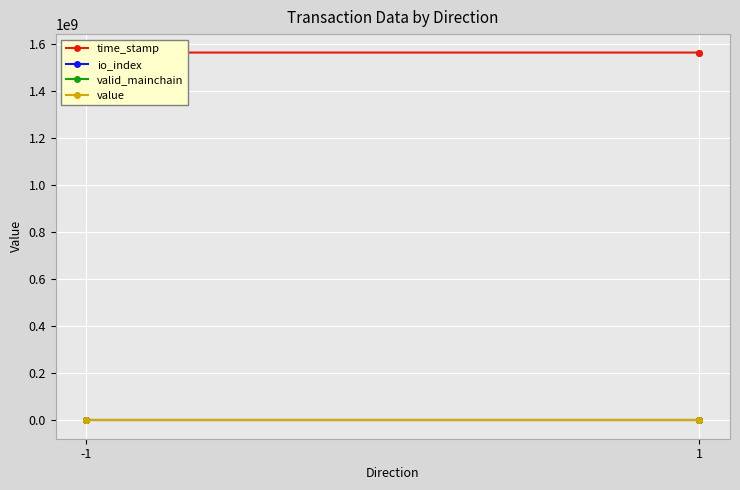

What is the sum of all value values?

255.2